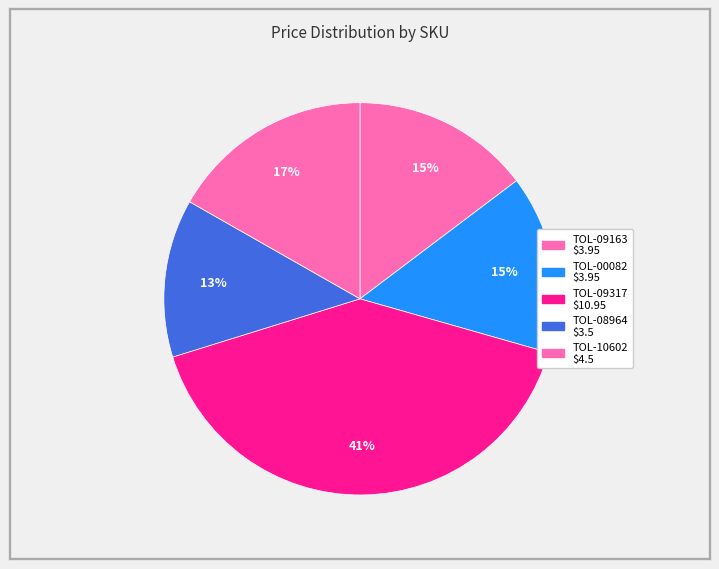

Which slice is the smallest?

TOL-08964